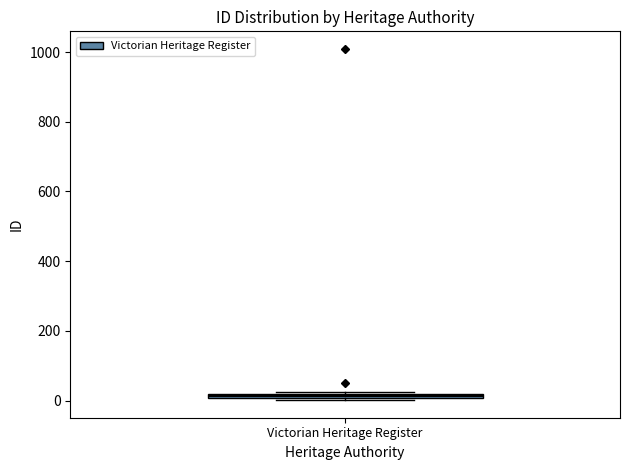

Where is the lower edge of the box for Victorian Heritage Register on the y-axis? The values are not printed on the chart, so give them approximately, as read against the axis.

0